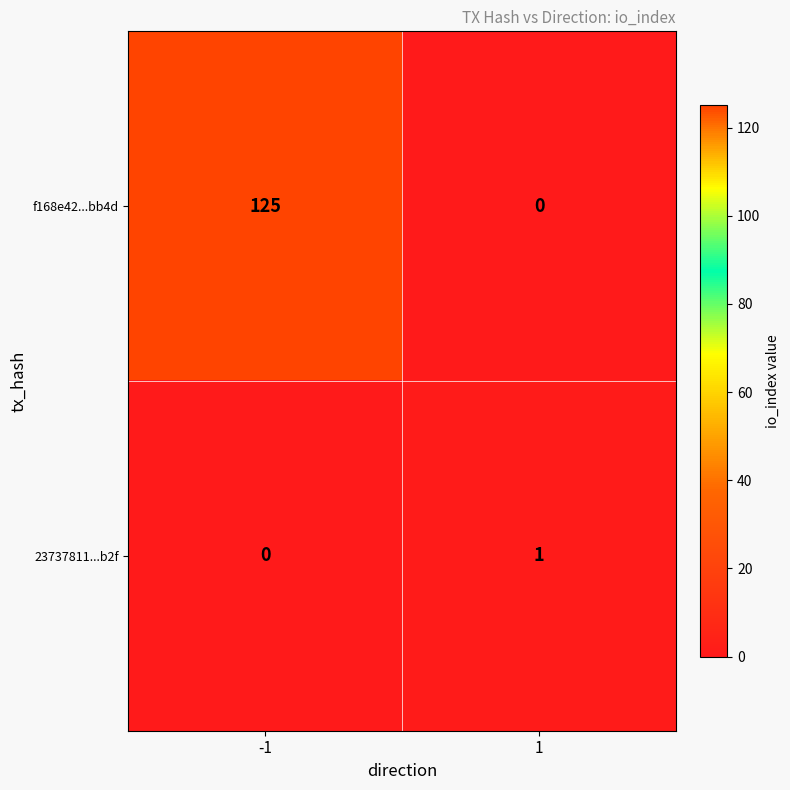

What is the difference between the maximum and minimum values in the f168e42...bb4d series?

125